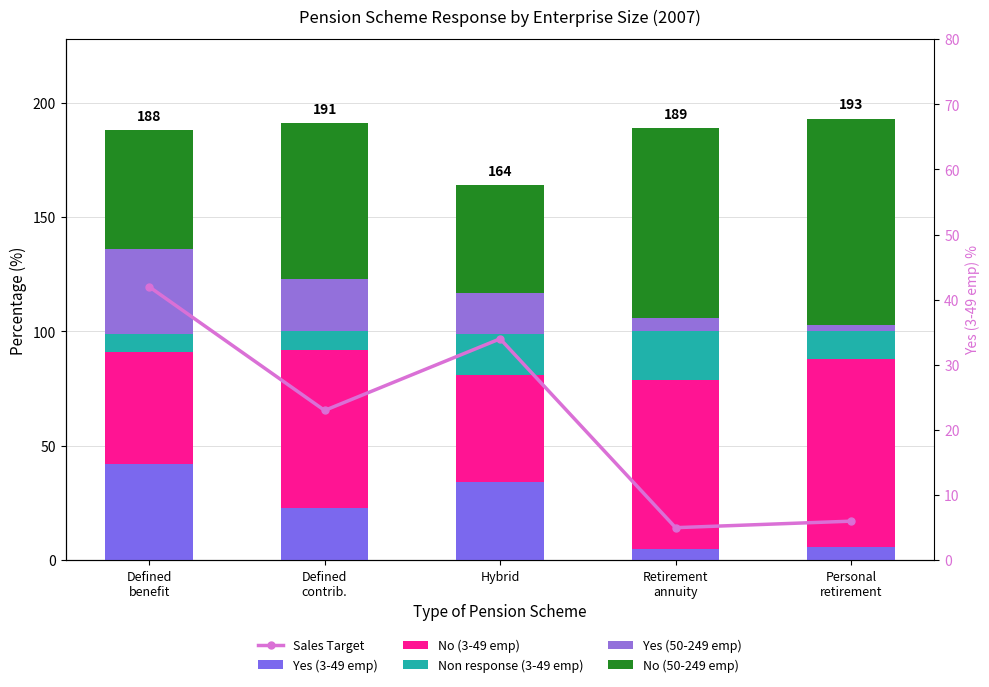

How many groups of bars are there?

5